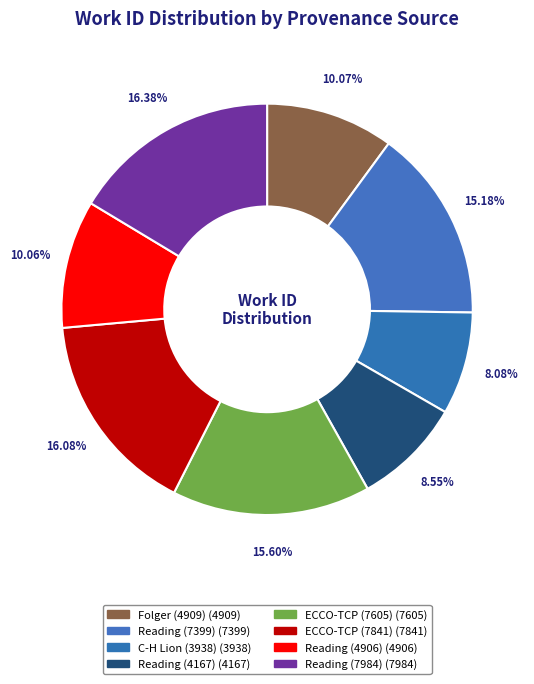

Does any single category account for the majority?

No